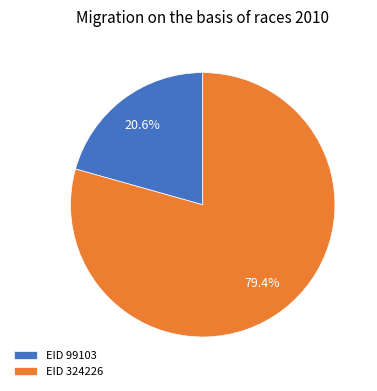

Which category has the smallest portion of the pie?

EID 99103